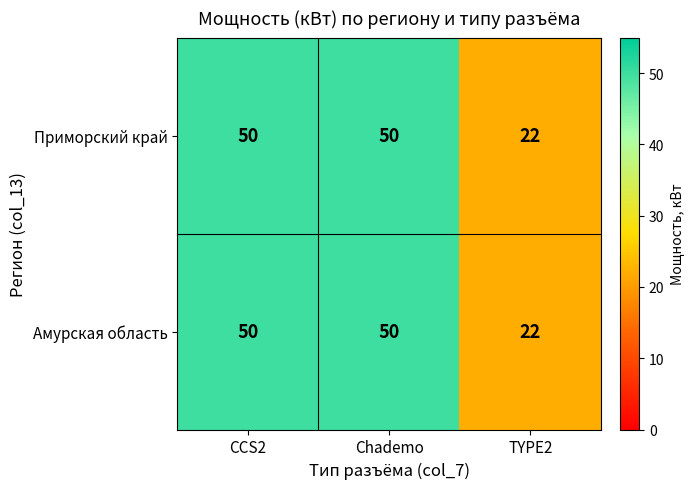

How many Амурская область values are between 22 and 50?

3